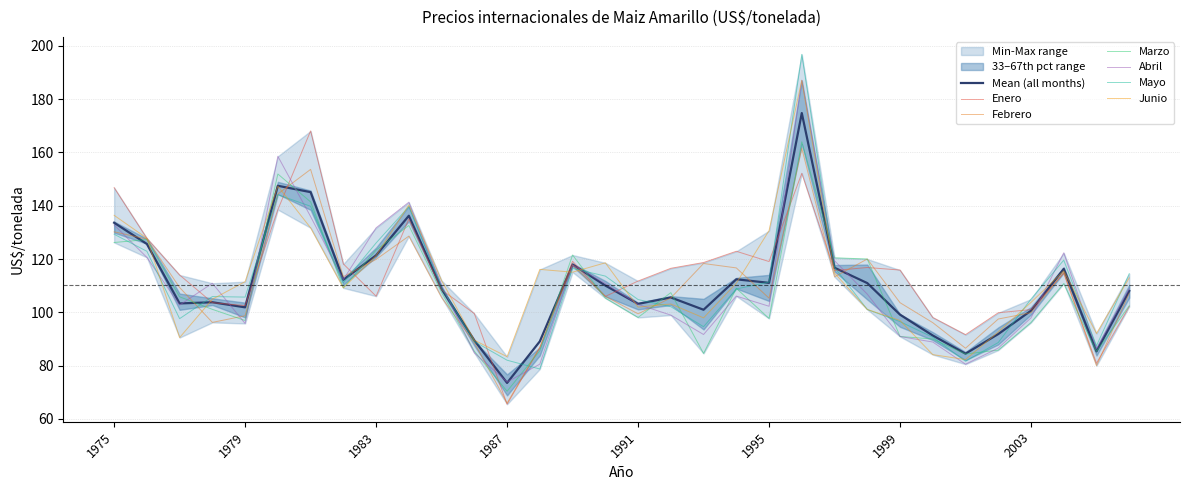

What is the value of the Febrero point at the 23rd from the left?

113.3